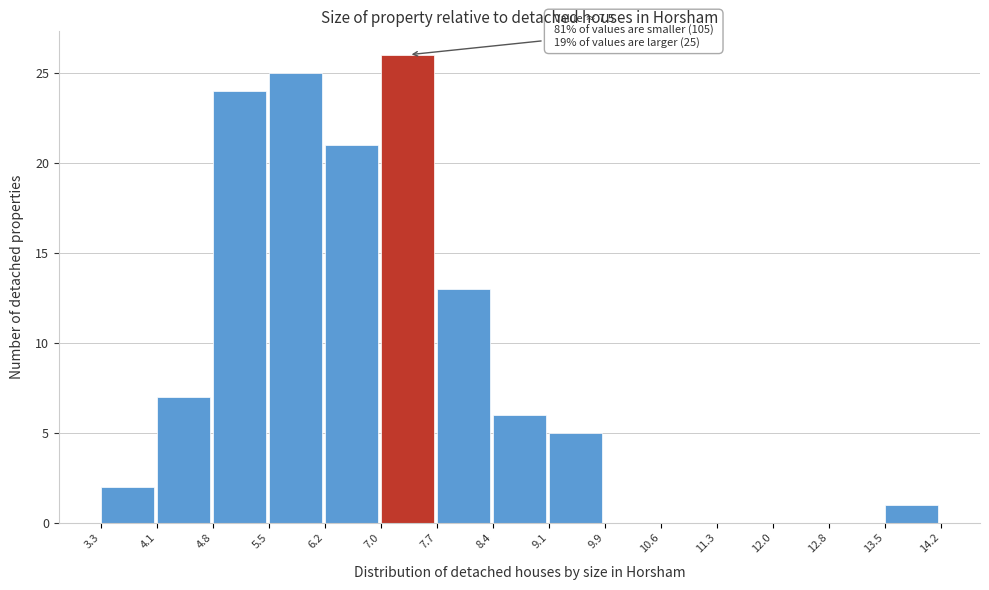

Over which range of the x-axis is the bar tallest?

7.0 to 7.7